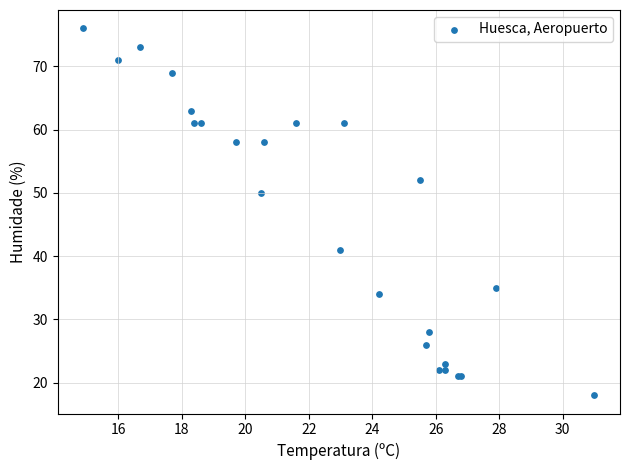

What Y value in the scatter plot is closest to 47?

50